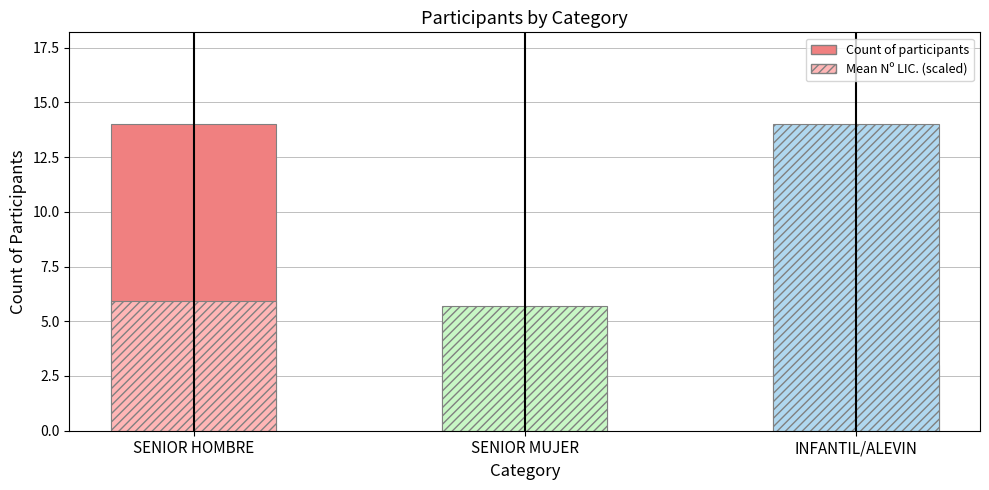

The Count series shows 5.0 at SENIOR MUJER. True or false?

True